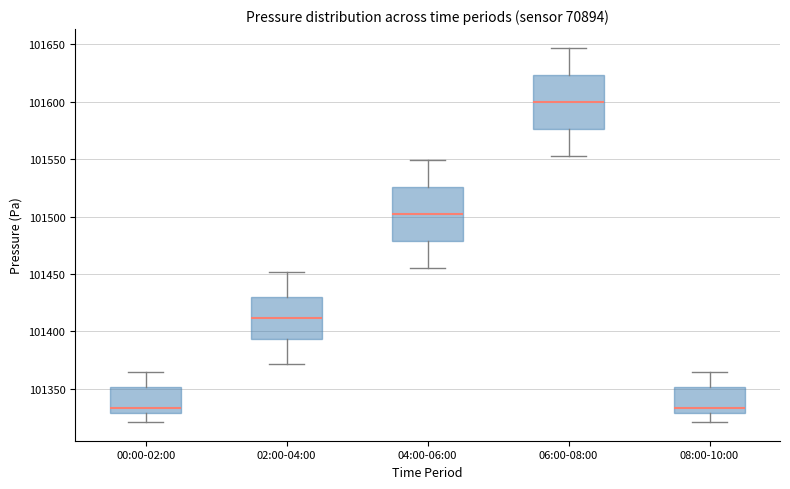

Which box has the highest median line?

06:00-08:00